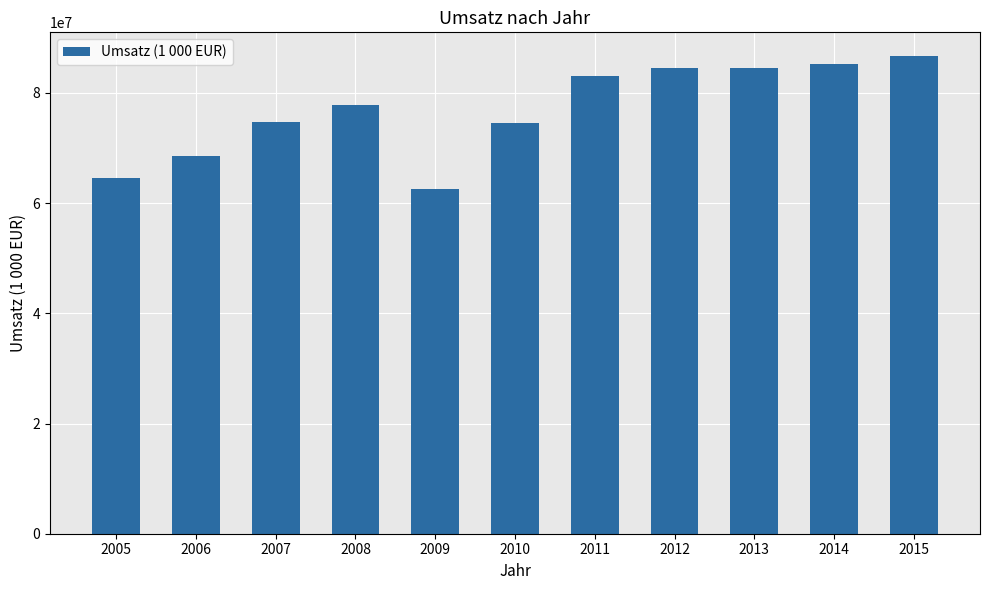

What value does the data have at 2015, to the nearest 10?

86654270